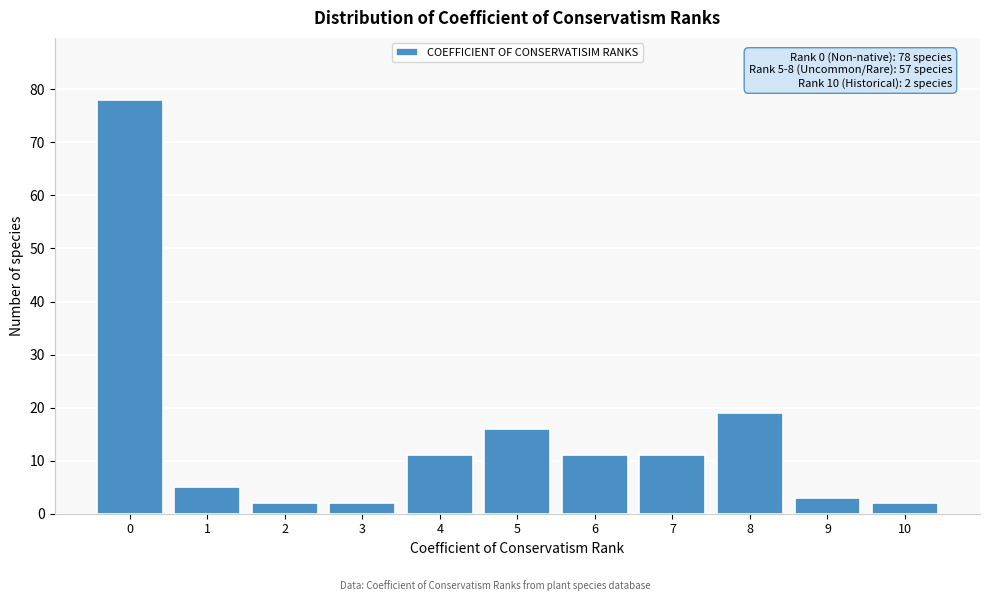

Reading right to left, transcribe all the data shown in this chart.

2	3	19	11	11	16	11	2	2	5	78